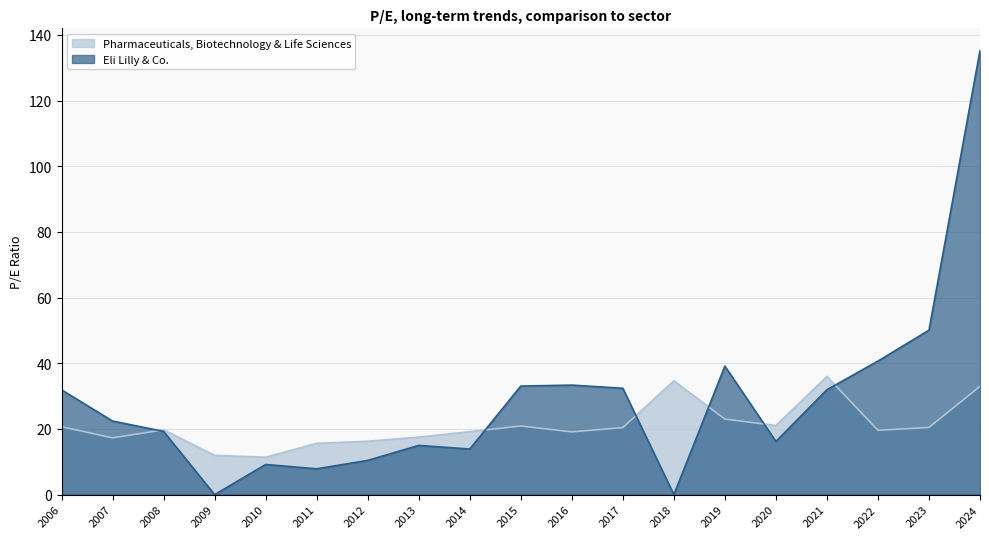

Which series has the largest range (max minus min)?

Eli Lilly & Co.